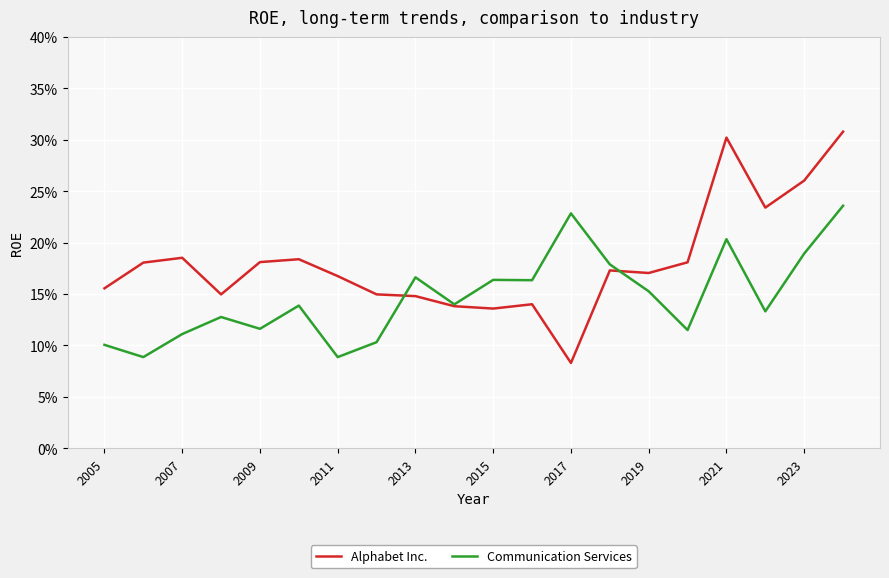

Does the chart have visible grid lines?

Yes